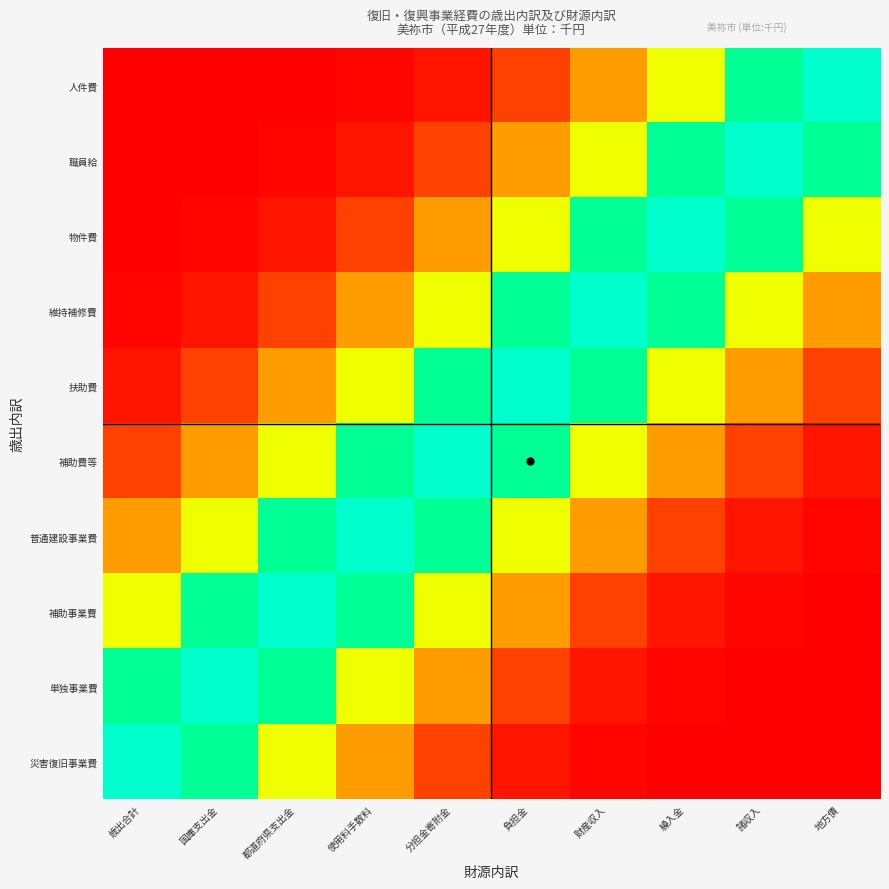

At how many categories does at least one series exceed 0?

10